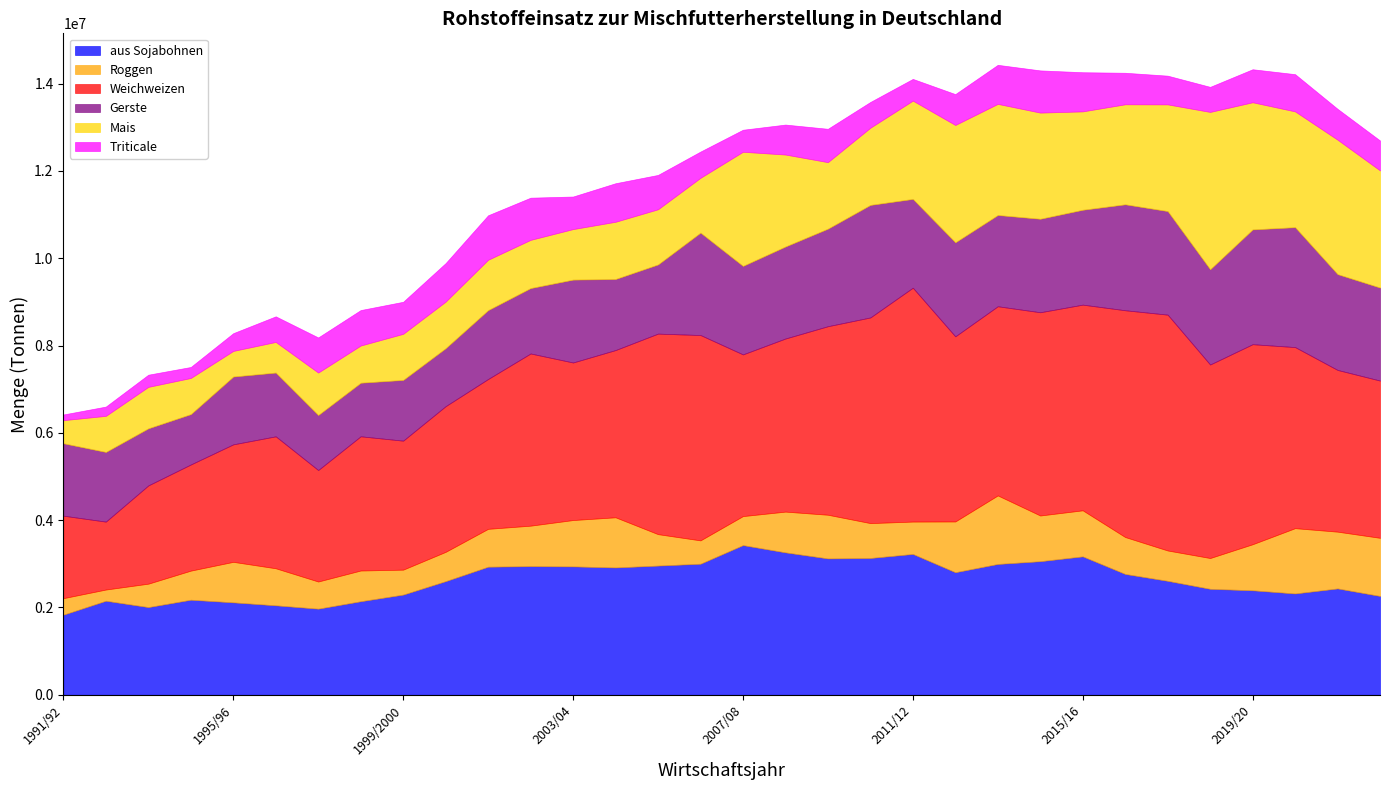

What is the label of the 27th point from the right?

1996/97